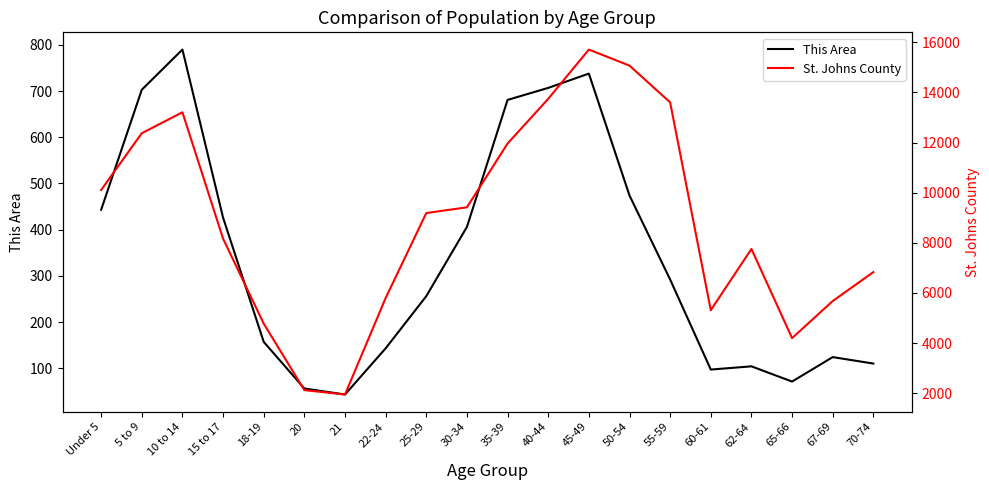

The value of This Area at 30-34 is 618. True or false?

False